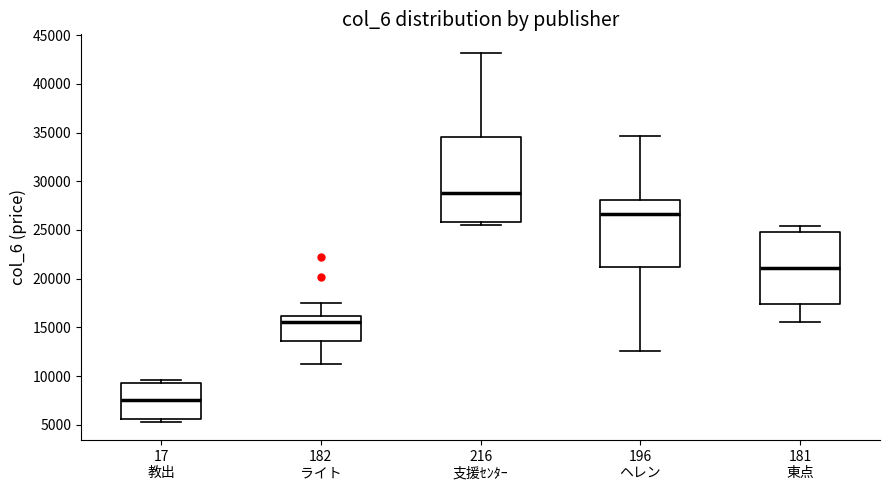

Comparing the boxes themselves (not the whiskers), which one is the tallest?

216 支援ｾﾝﾀｰ